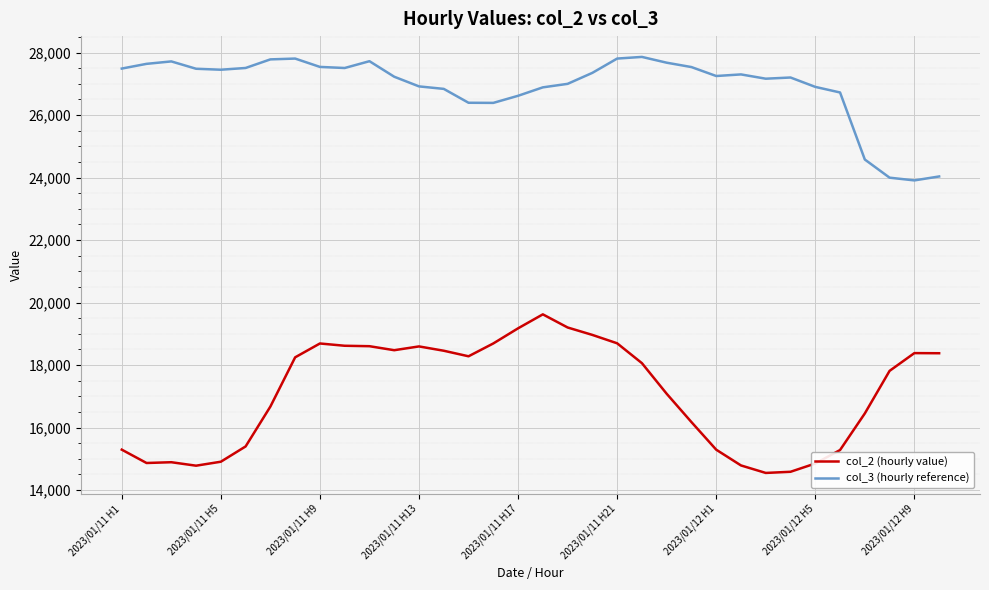

True or false: col_2 (hourly value) and col_3 (hourly reference) cross at least once.

False